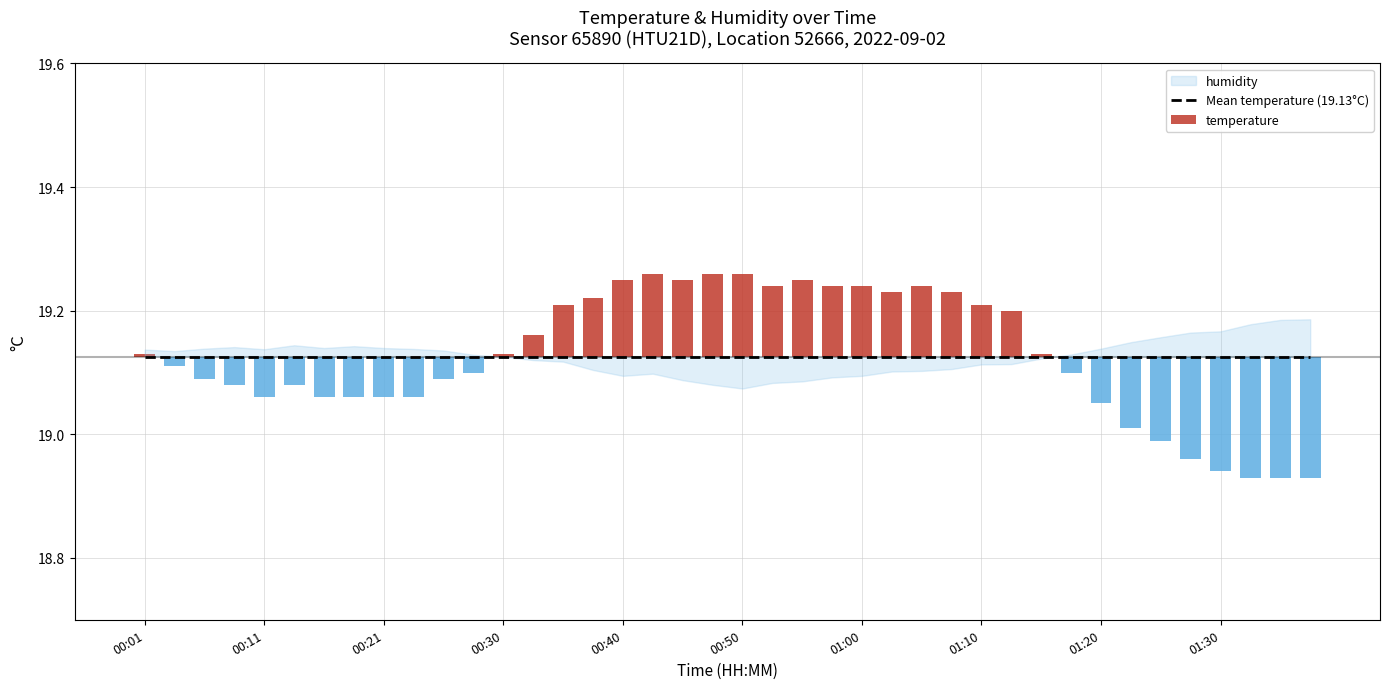

Are the bars horizontal?

No